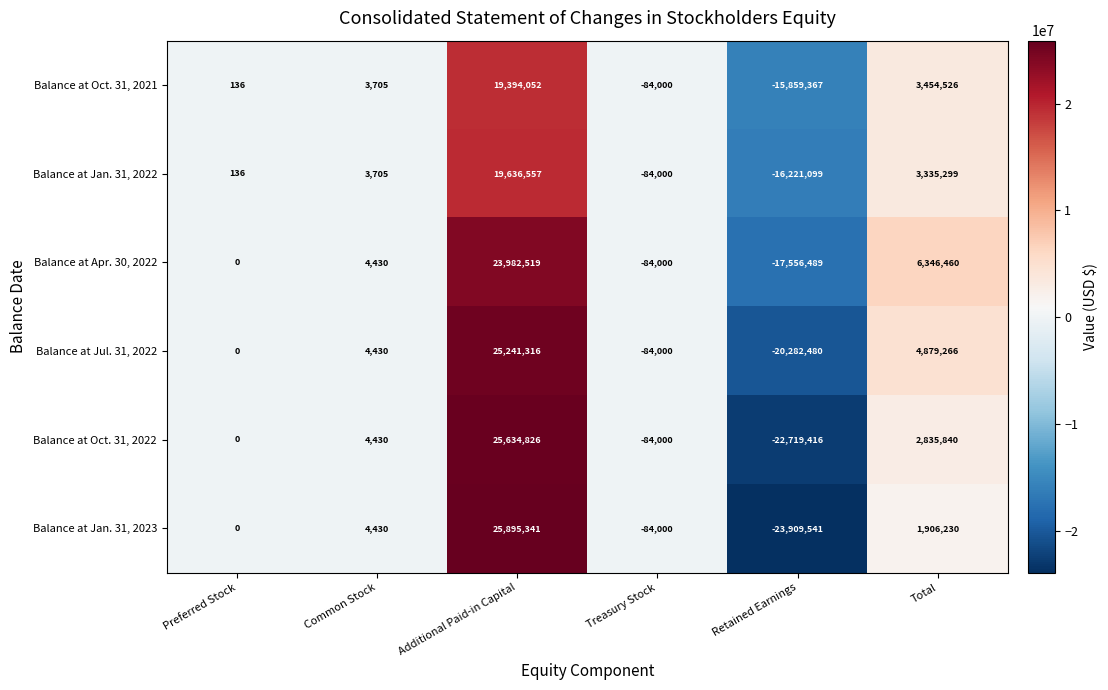

Rank the series at Retained Earnings from lowest to highest value.

Balance at Jan. 31, 2023, Balance at Oct. 31, 2022, Balance at Jul. 31, 2022, Balance at Apr. 30, 2022, Balance at Jan. 31, 2022, Balance at Oct. 31, 2021